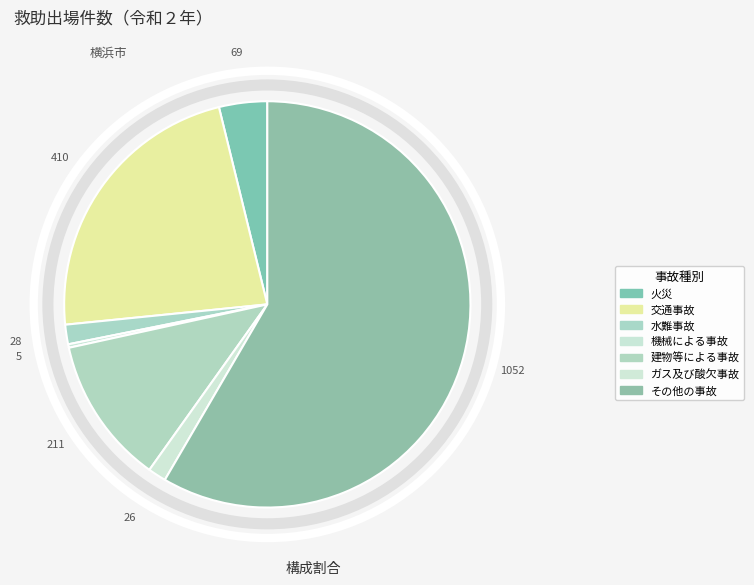

What is the change in value from 水難事故 to 機械による事故?

-23